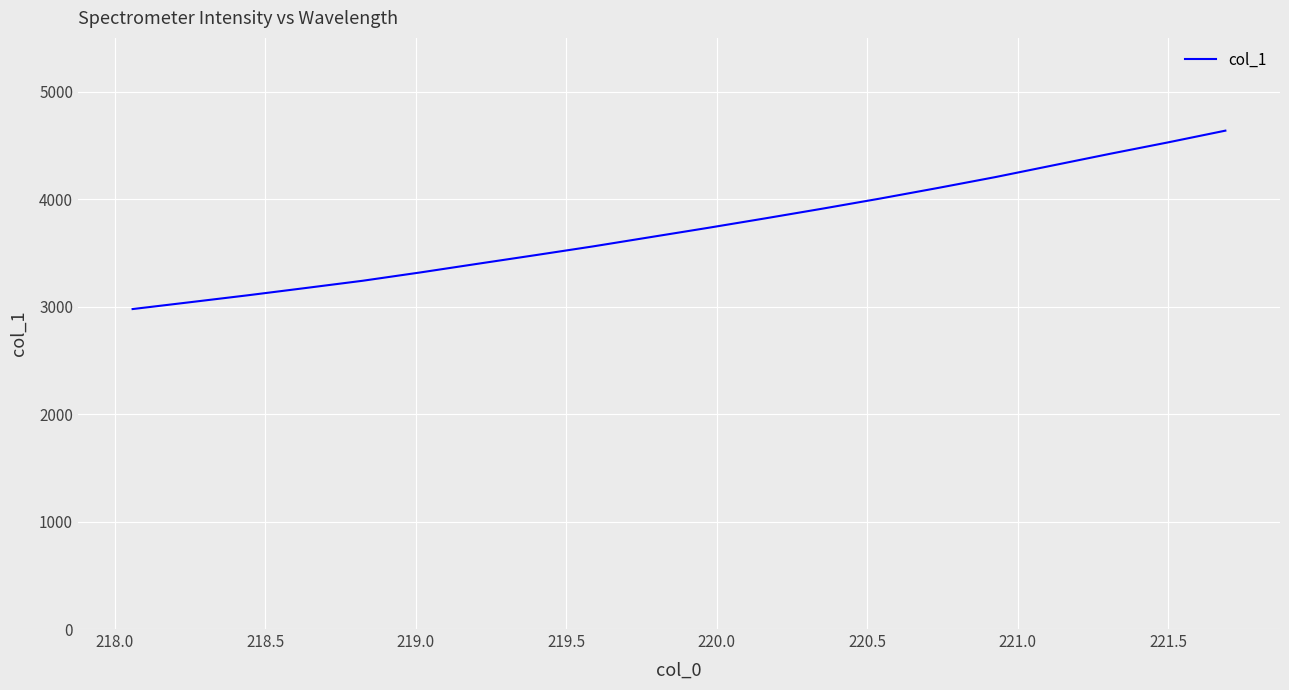

What is the difference between the maximum and minimum values?

1659.9